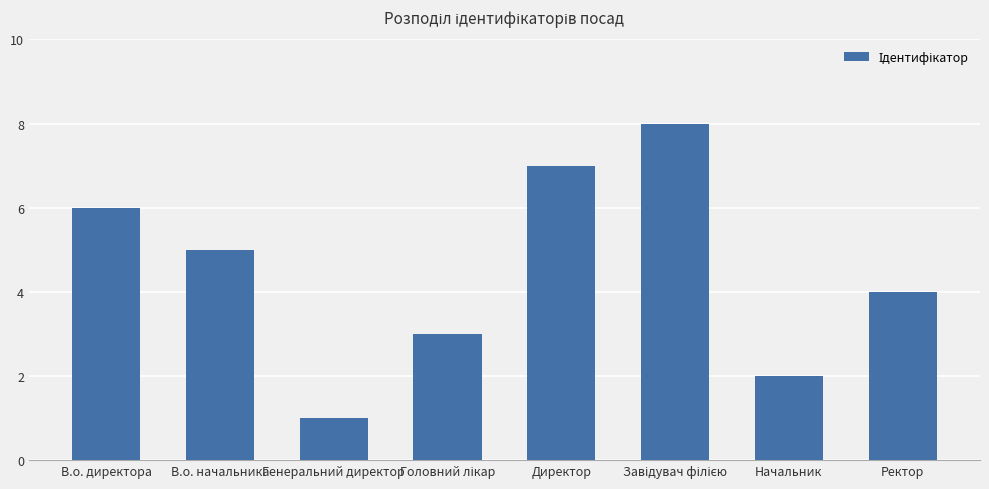

The value at В.о. директора is 6. True or false?

True